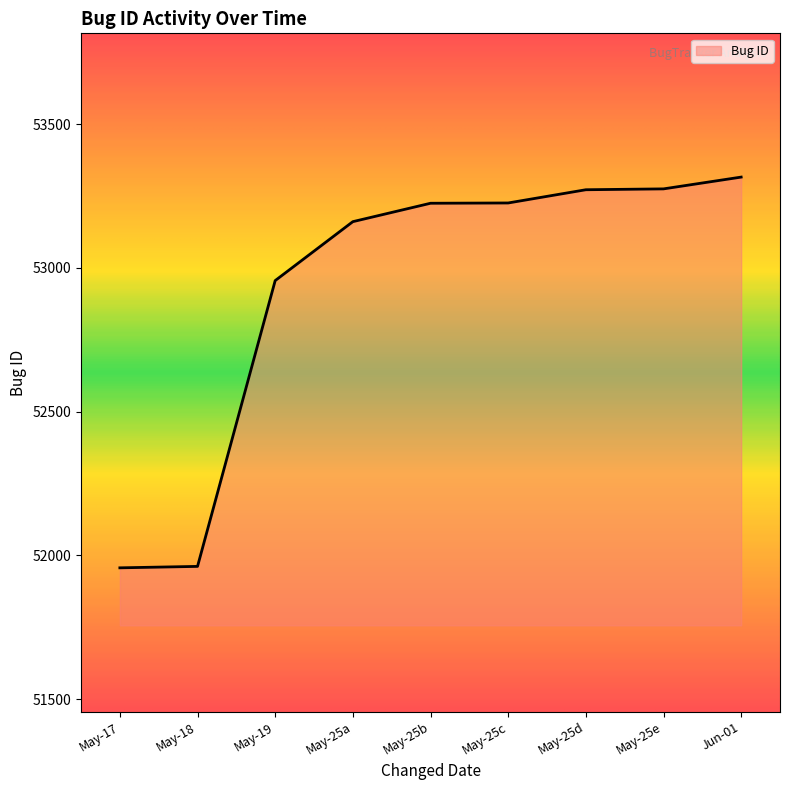

What is the minimum value shown in the chart?

51957